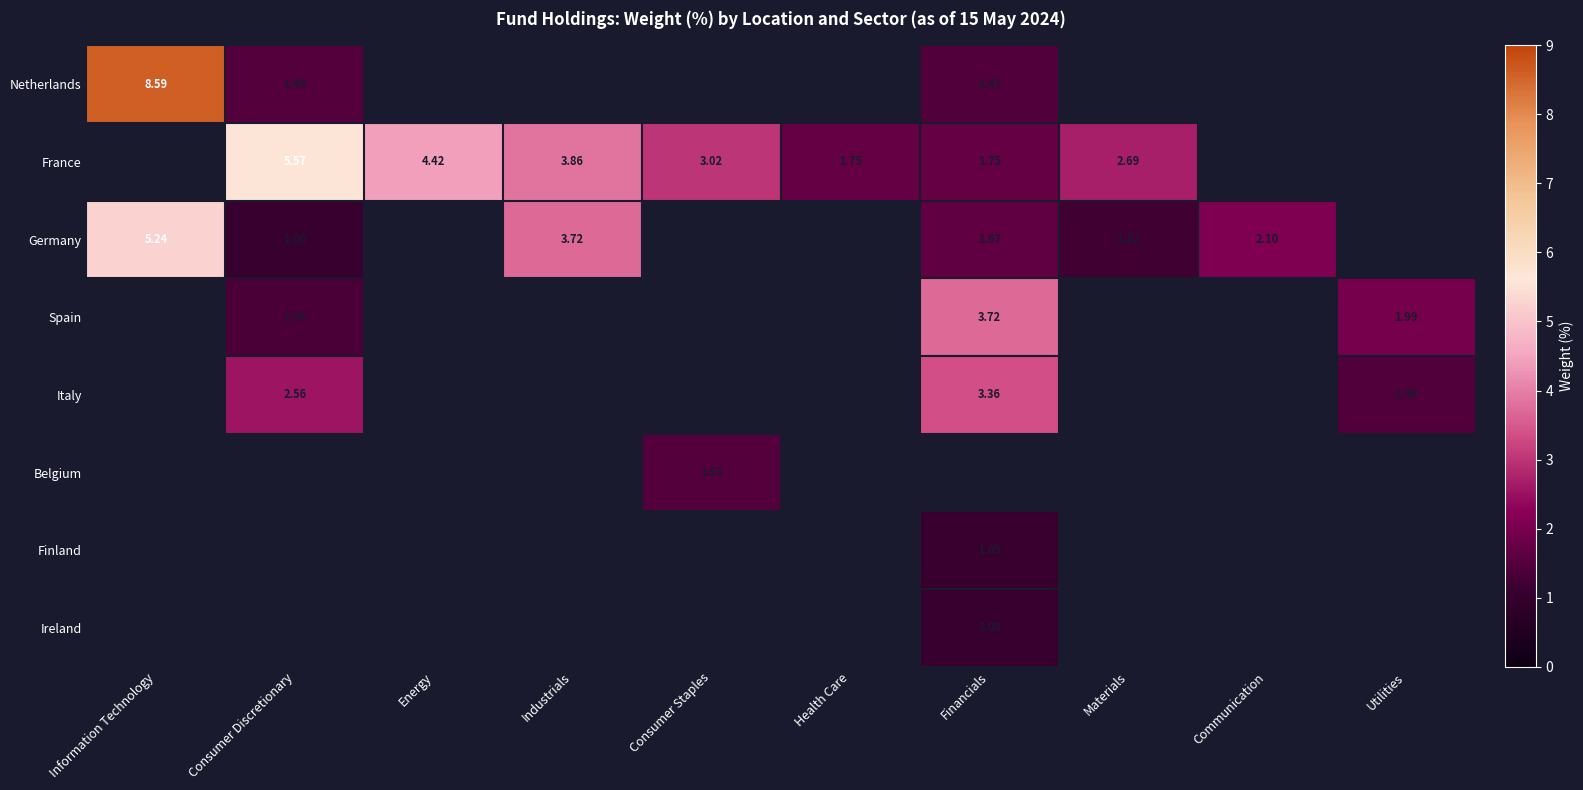

The Netherlands series shows -5.9 at Health Care. True or false?

False